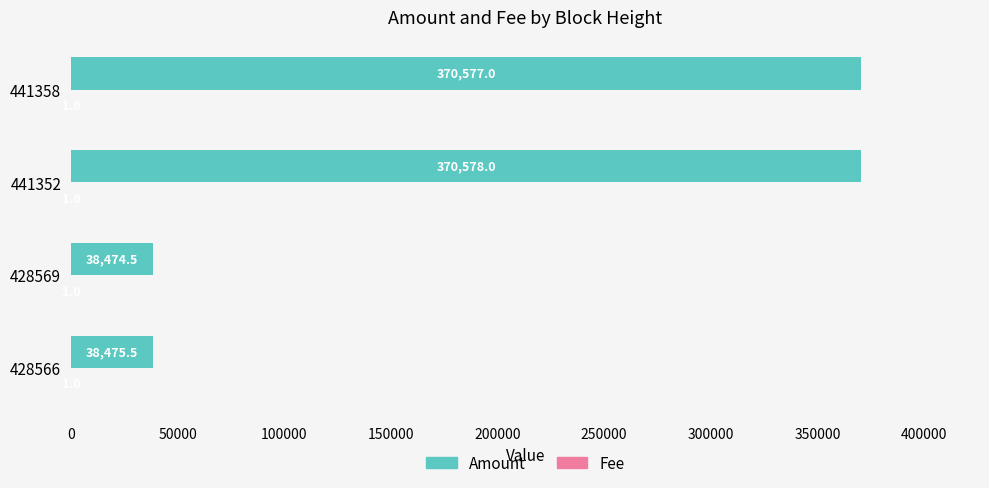

At which category is the sum across all series the highest?

441352